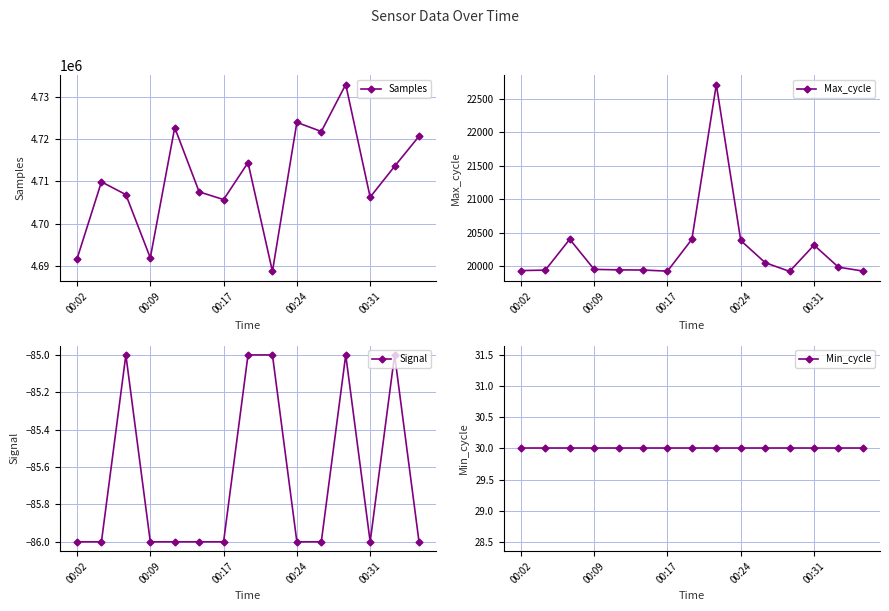

What is the minimum value for Max_cycle?

19922